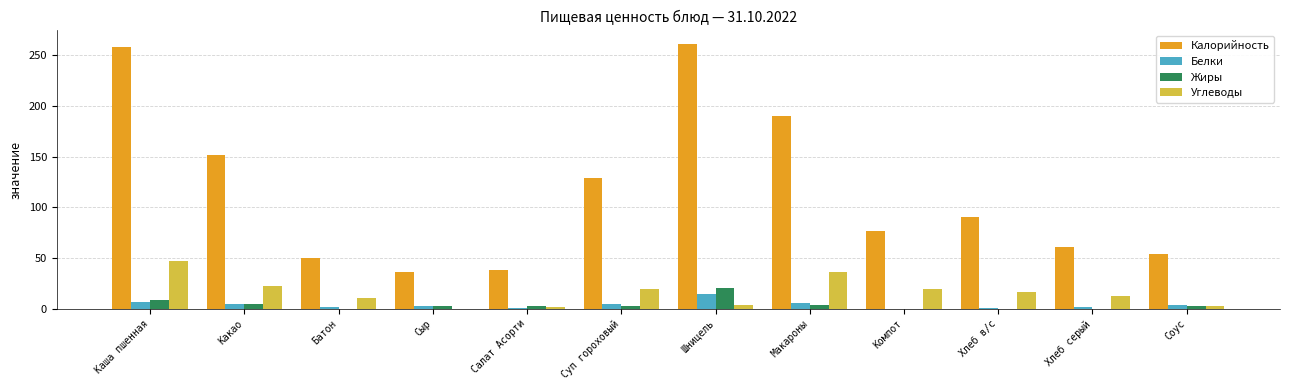

What is the sum of all Углеводы values?

194.3